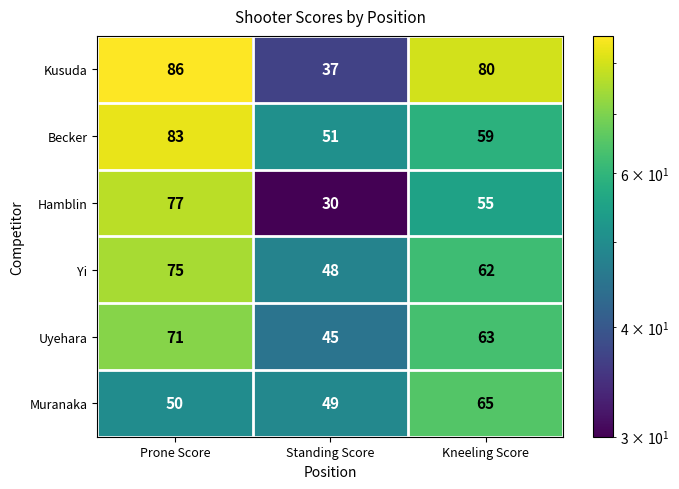

Reading left to right, extract all data points from this chart.

Kusuda: Prone Score=86	Standing Score=37	Kneeling Score=80
Becker: Prone Score=83	Standing Score=51	Kneeling Score=59
Hamblin: Prone Score=77	Standing Score=30	Kneeling Score=55
Yi: Prone Score=75	Standing Score=48	Kneeling Score=62
Uyehara: Prone Score=71	Standing Score=45	Kneeling Score=63
Muranaka: Prone Score=50	Standing Score=49	Kneeling Score=65